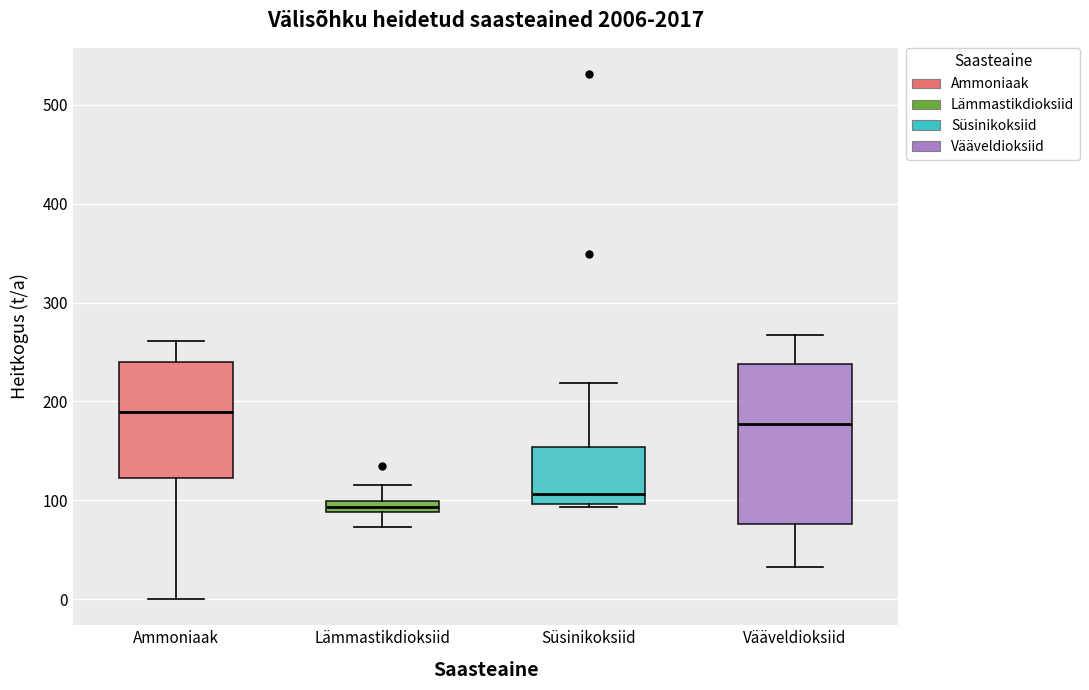

Which box's median line is the highest?

Ammoniaak